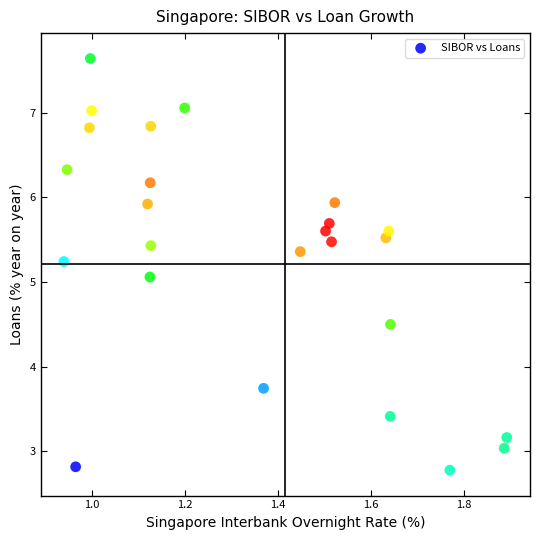

What is the range of X values (max minus min)?

1.0